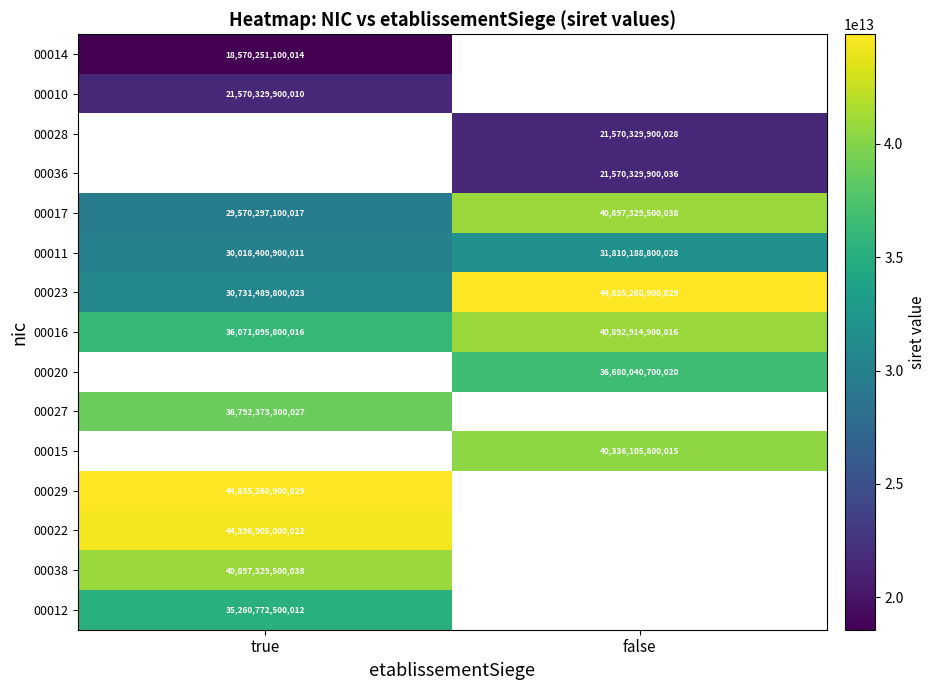

True or false: 00014 has a value of 18570251100014 at true.

True